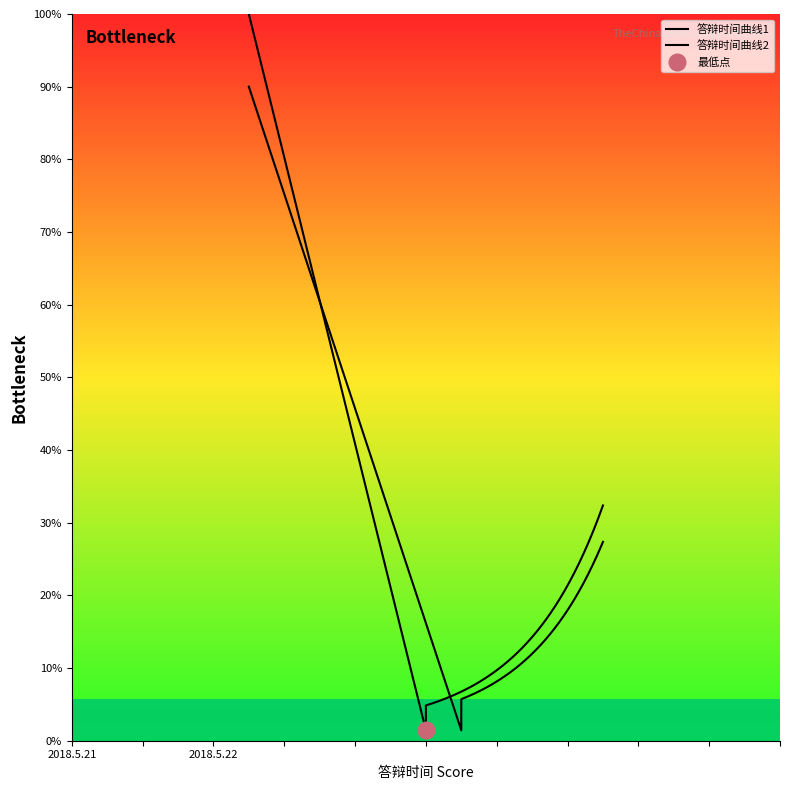

The chart shows a value of 5 at 2018.5.22. True or false?

False